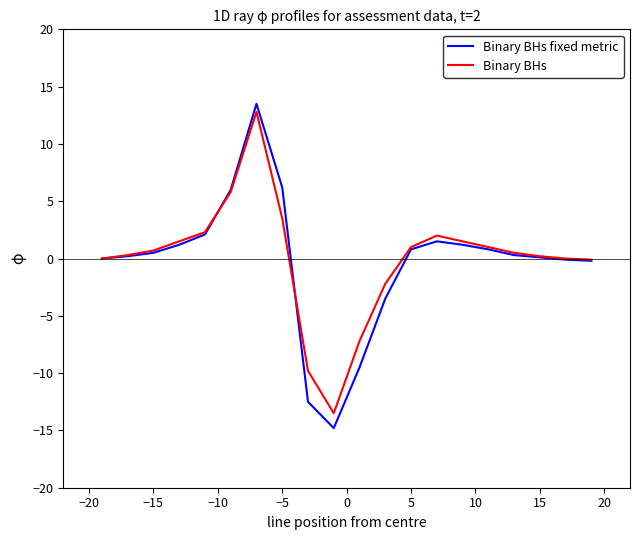

Which series has the largest range (max minus min)?

Binary BHs fixed metric